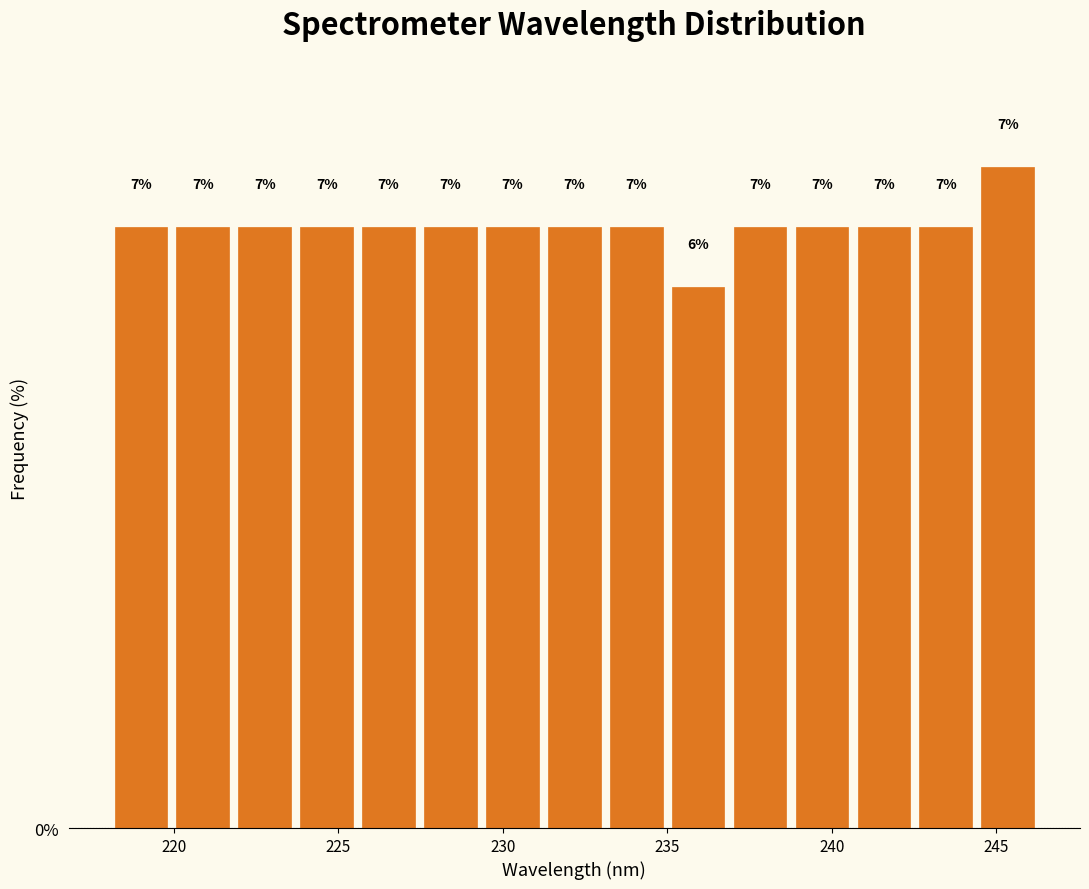

Around what value on the x-axis is the tallest bar? Give the approximate position of its centre, as read against the axis.

245.5